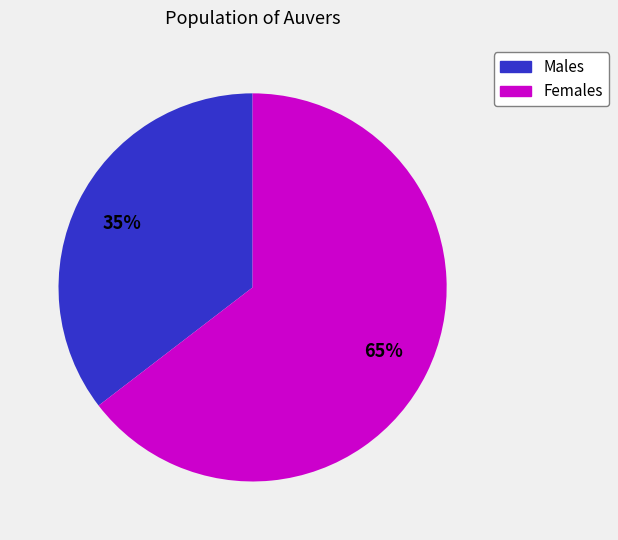

Does any single category account for the majority?

Yes